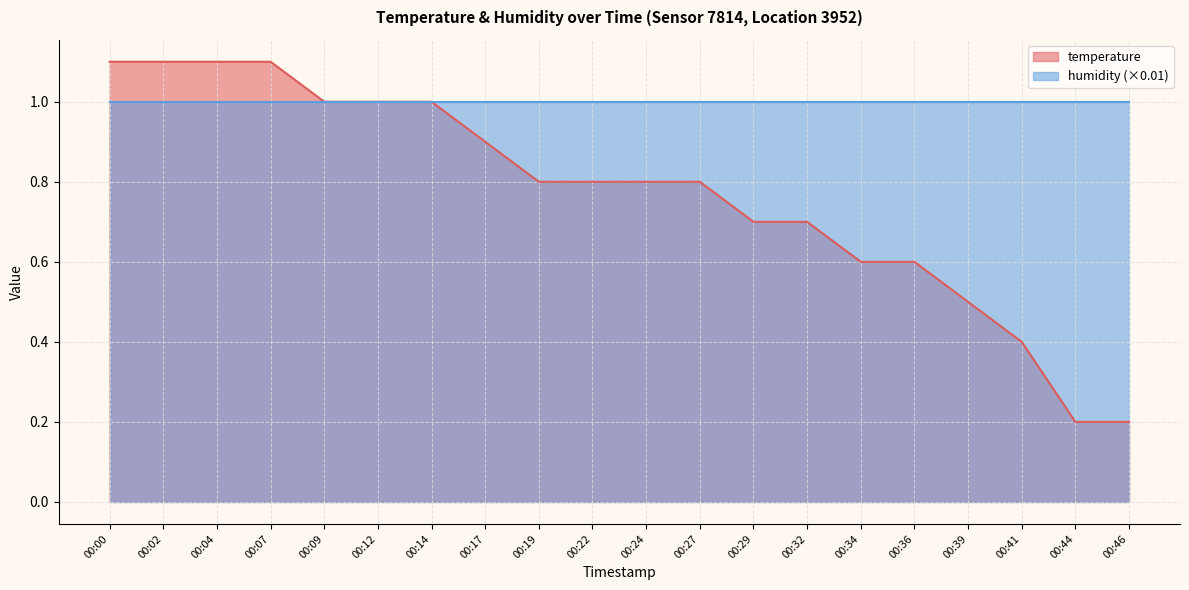

List the labels in order of value, smallest first.

00:44, 00:46, 00:41, 00:39, 00:34, 00:36, 00:29, 00:32, 00:19, 00:22, 00:24, 00:27, 00:17, 00:09, 00:12, 00:14, 00:00, 00:02, 00:04, 00:07